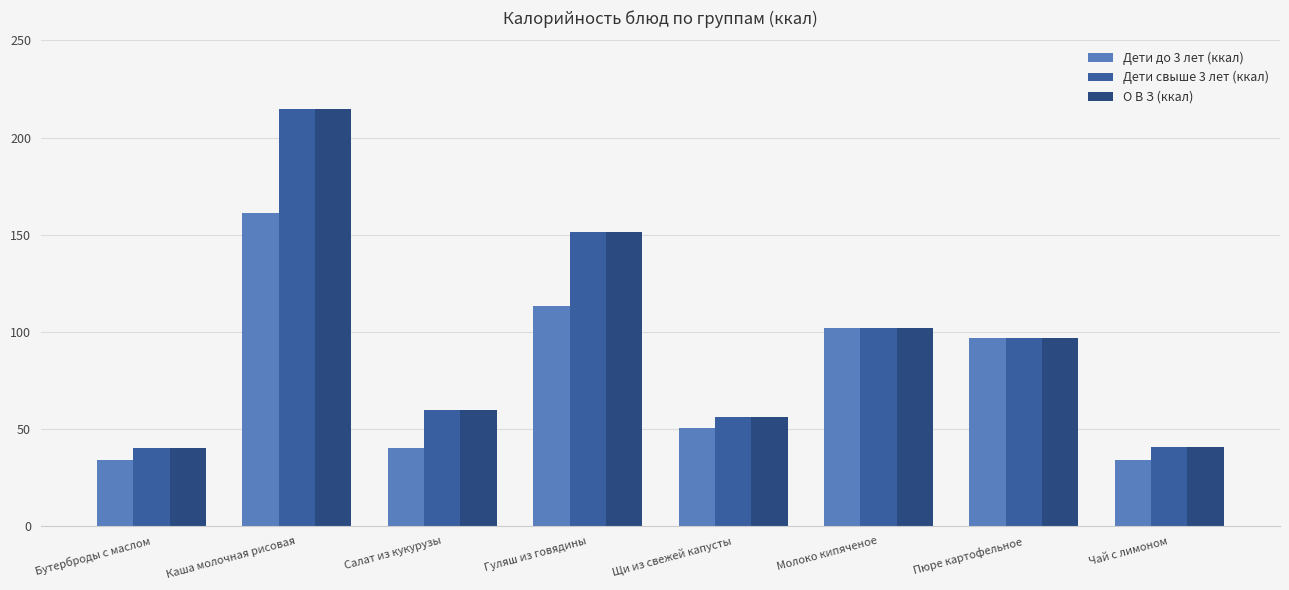

What is the value of the Дети свыше 3 лет (ккал) bar at the 2nd from the left?

214.6